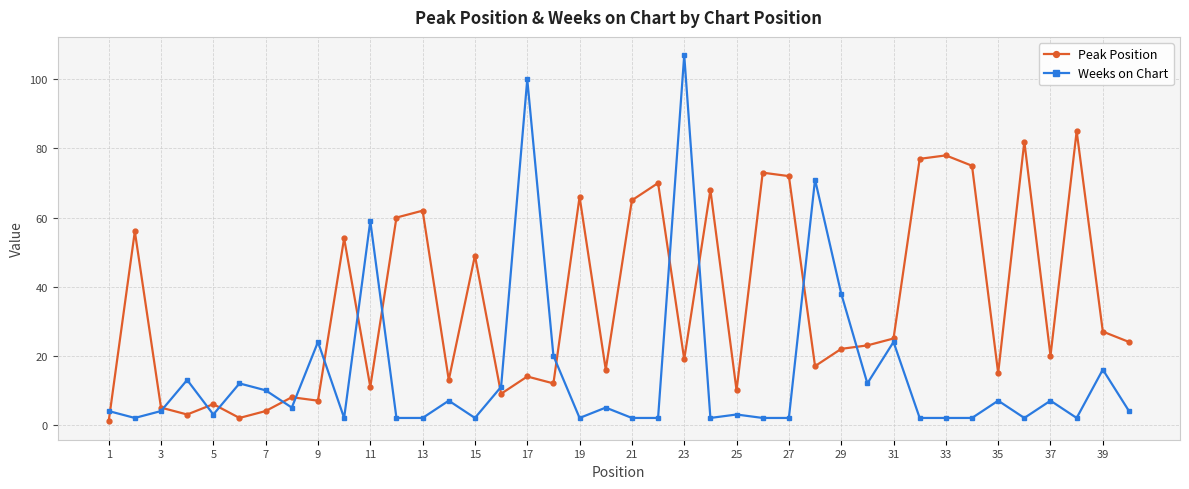

What are all the series names shown in the legend?

Peak Position, Weeks on Chart